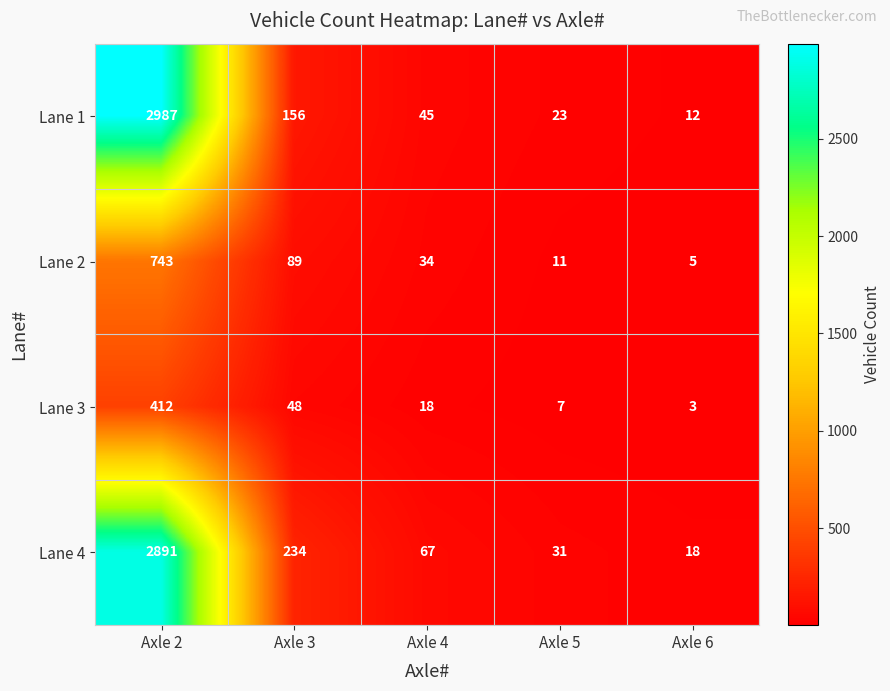

What is the difference between the maximum and minimum values in the Lane 1 series?

2975